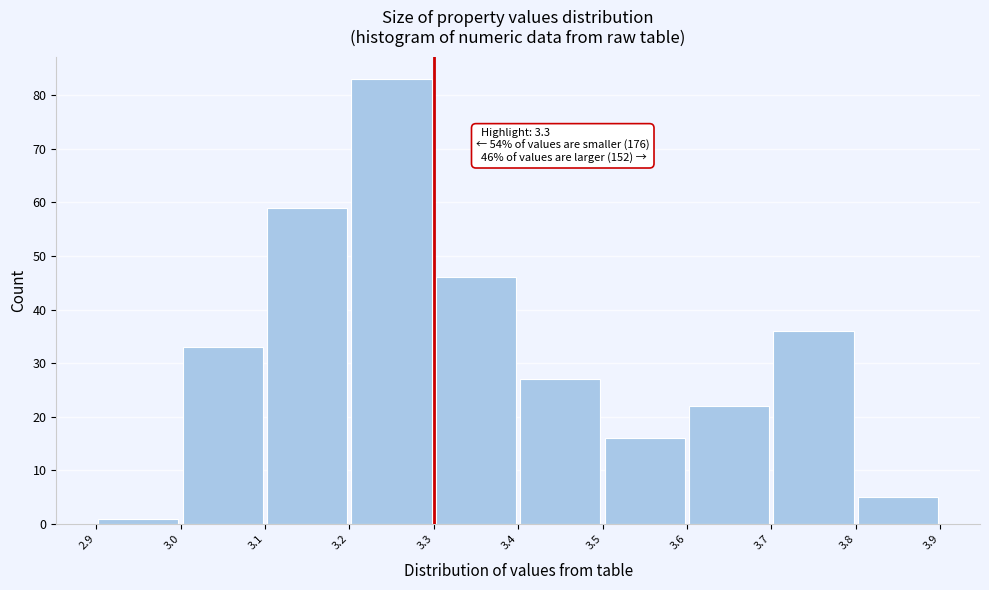

Over which range of the x-axis is the bar tallest?

3.2 to 3.3